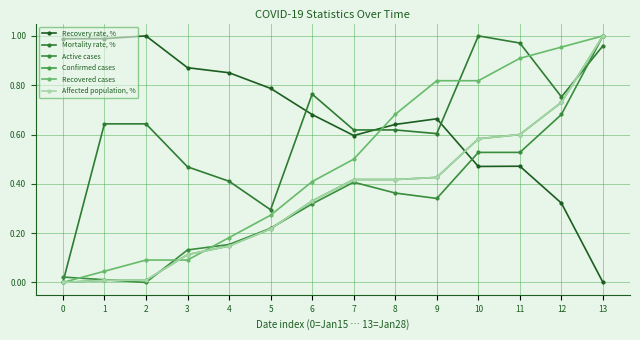

Reading left to right, extract all data points from this chart.

Recovery rate, %: 0=1.0	1=1.0	2=1.0	3=0.9	4=0.9	5=0.8	6=0.7	7=0.6	8=0.6	9=0.7	10=0.5	11=0.5	12=0.3	13=0.0
Mortality rate, %: 0=0.0	1=0.6	2=0.6	3=0.5	4=0.4	5=0.3	6=0.8	7=0.6	8=0.6	9=0.6	10=1.0	11=1.0	12=0.8	13=1.0
Active cases: 0=0.0	1=0.0	2=0.0	3=0.1	4=0.2	5=0.2	6=0.3	7=0.4	8=0.4	9=0.3	10=0.5	11=0.5	12=0.7	13=1.0
Confirmed cases: 0=0.0	1=0.0	2=0.0	3=0.1	4=0.1	5=0.2	6=0.3	7=0.4	8=0.4	9=0.4	10=0.6	11=0.6	12=0.7	13=1.0
Recovered cases: 0=0.0	1=0.0	2=0.1	3=0.1	4=0.2	5=0.3	6=0.4	7=0.5	8=0.7	9=0.8	10=0.8	11=0.9	12=1.0	13=1.0
Affected population, %: 0=0.0	1=0.0	2=0.0	3=0.1	4=0.1	5=0.2	6=0.3	7=0.4	8=0.4	9=0.4	10=0.6	11=0.6	12=0.7	13=1.0